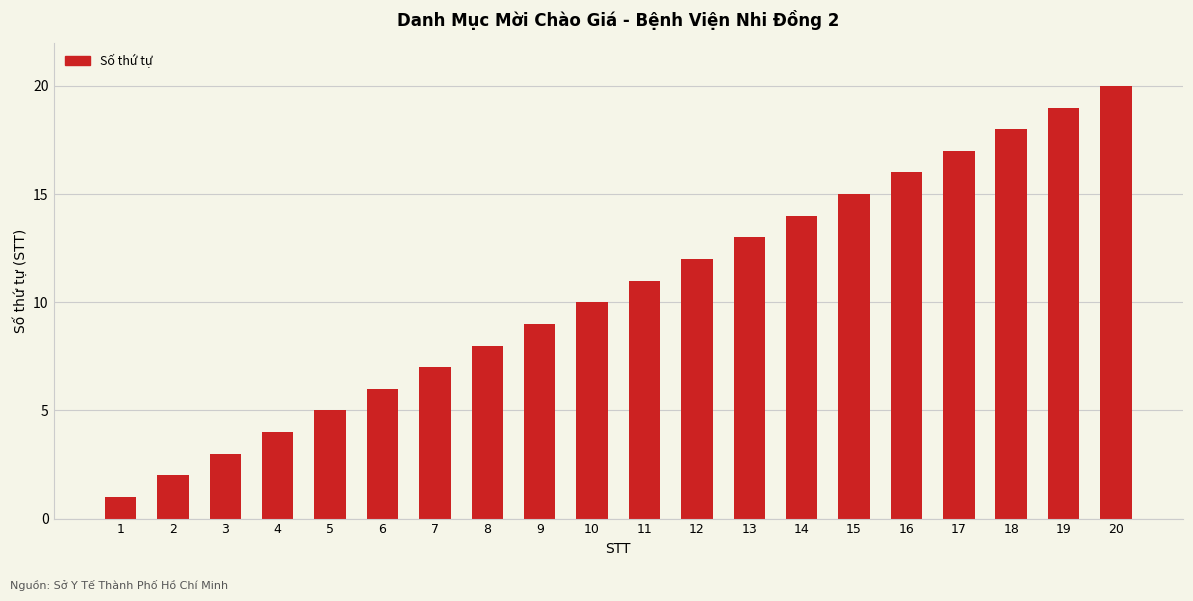

List the labels in order of value, smallest first.

1, 2, 3, 4, 5, 6, 7, 8, 9, 10, 11, 12, 13, 14, 15, 16, 17, 18, 19, 20